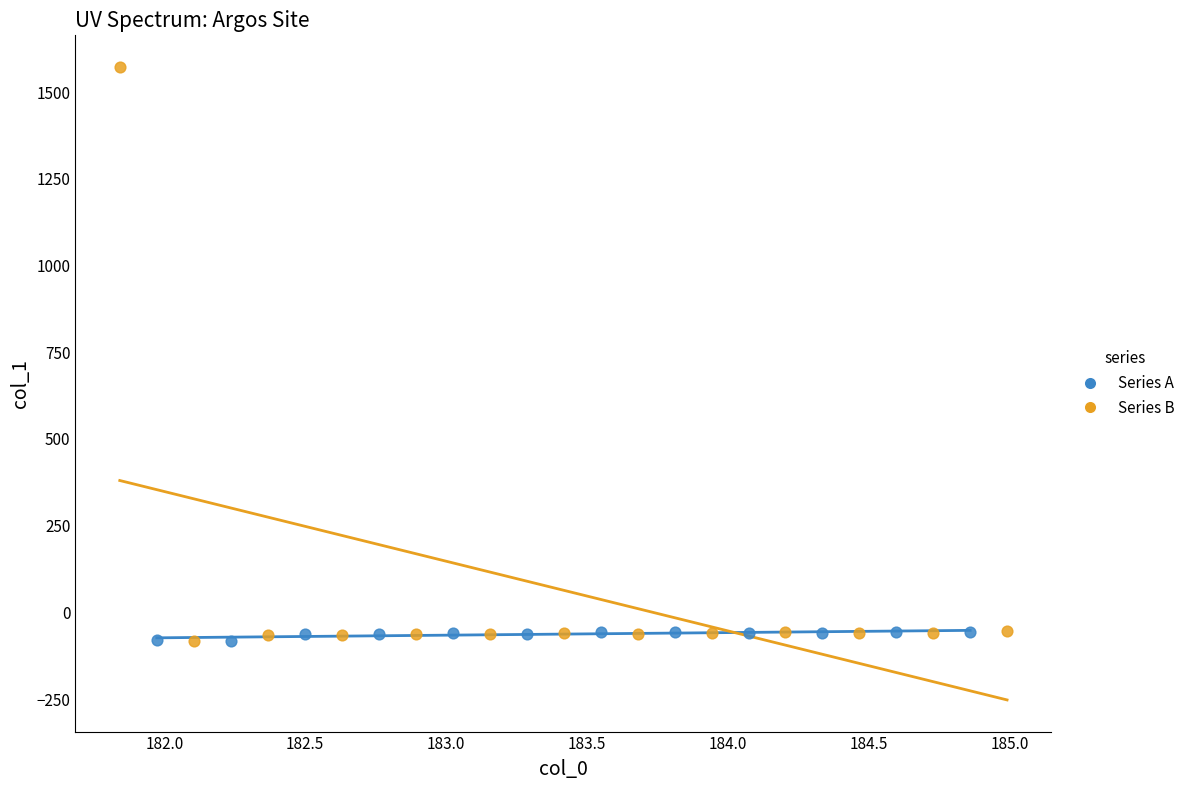

Which series reaches the maximum Y coordinate?

Series B